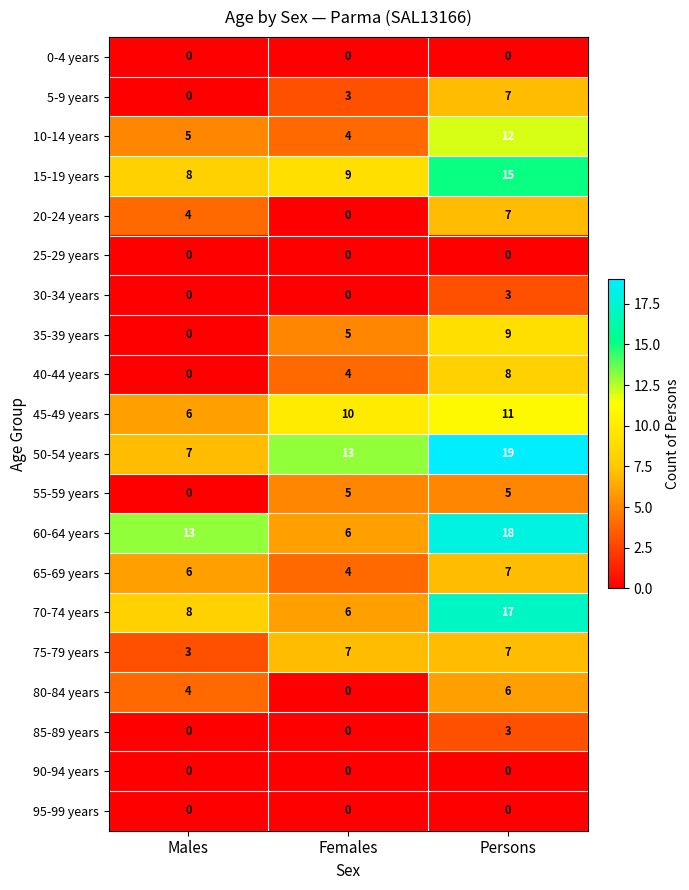

What is the sum of the 60-64 years values at Females and Males?

19